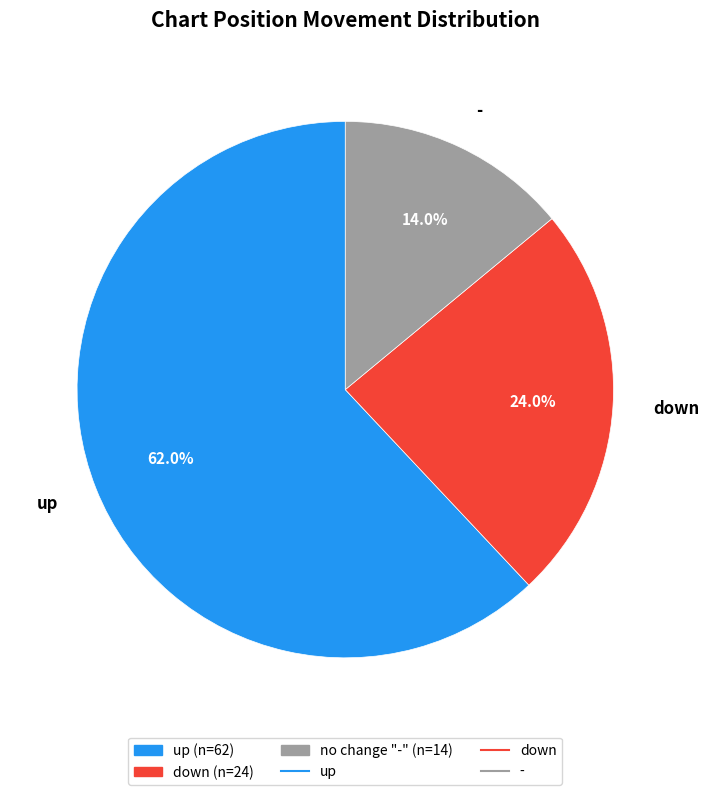

To the nearest percent, what is the average slice percentage?

33%